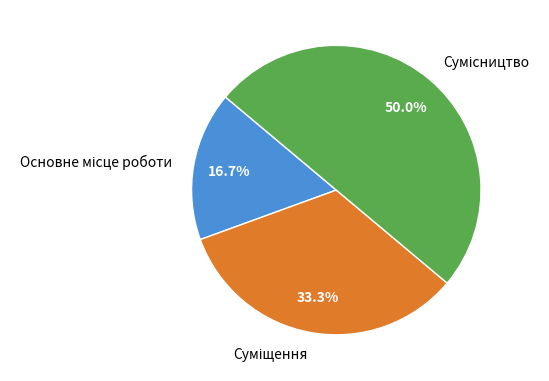

How many segments does this pie chart have?

3